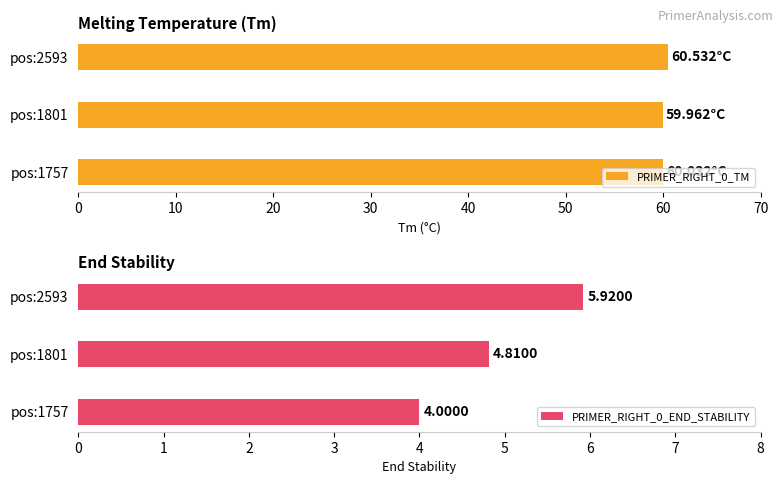

What is the average value of the PRIMER_RIGHT_0_TM series?

60.2